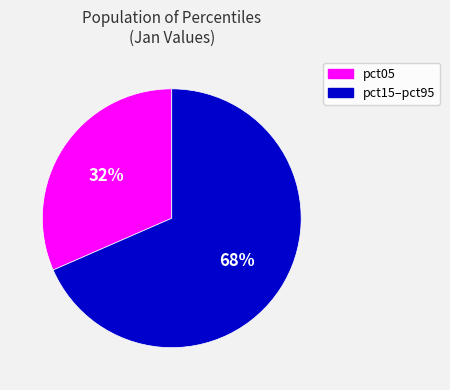

Is there a majority slice in this chart?

Yes